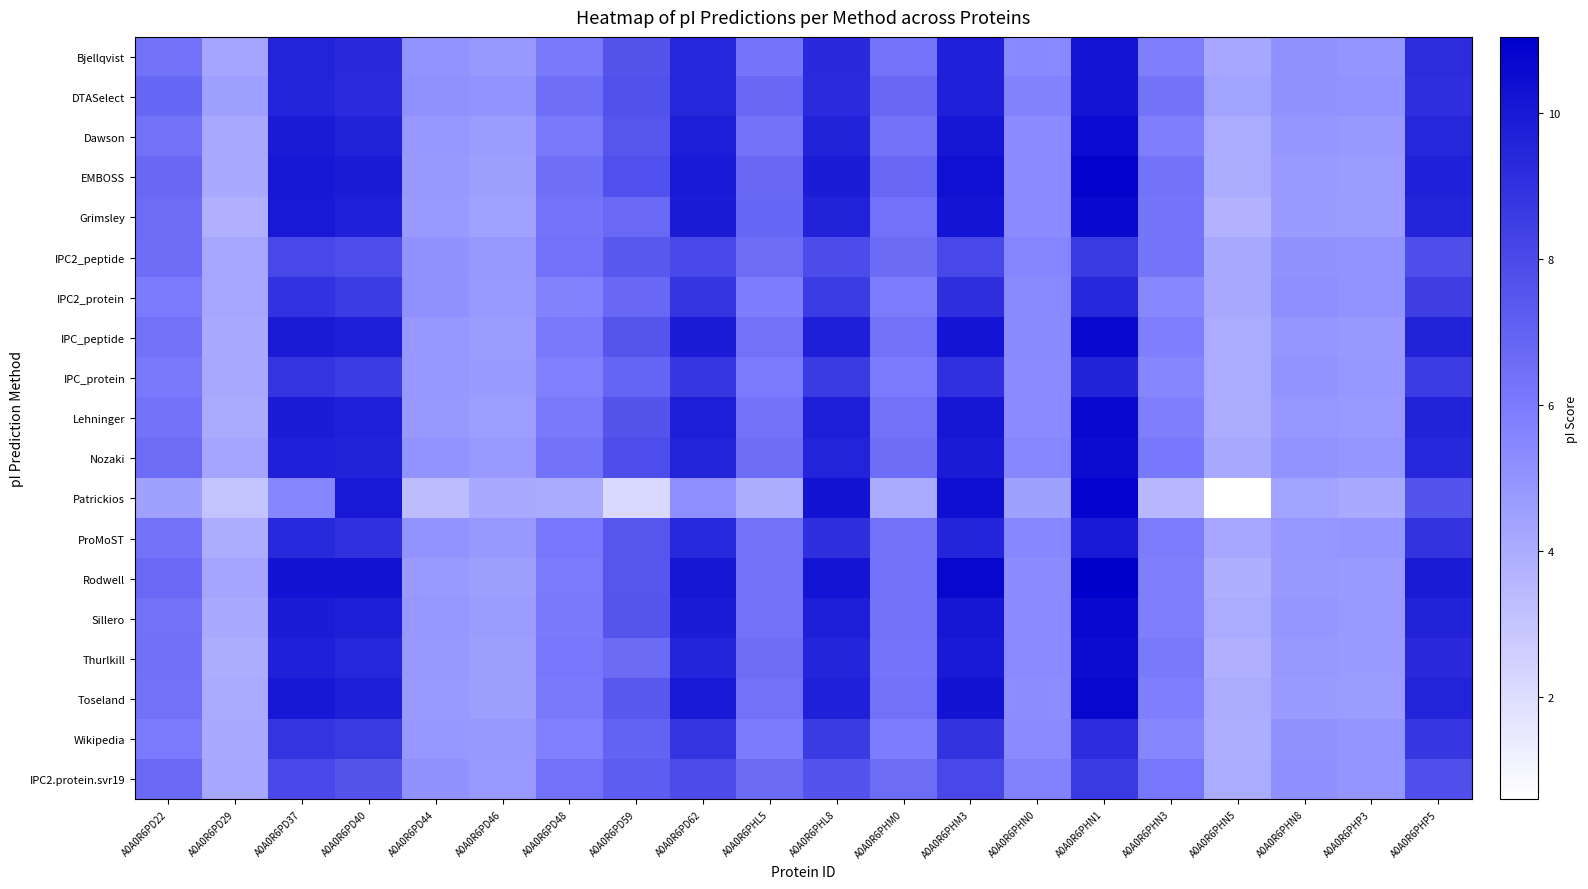

Between A0A0R6PHL5 and A0A0R6PHN8, which is larger?

A0A0R6PHL5